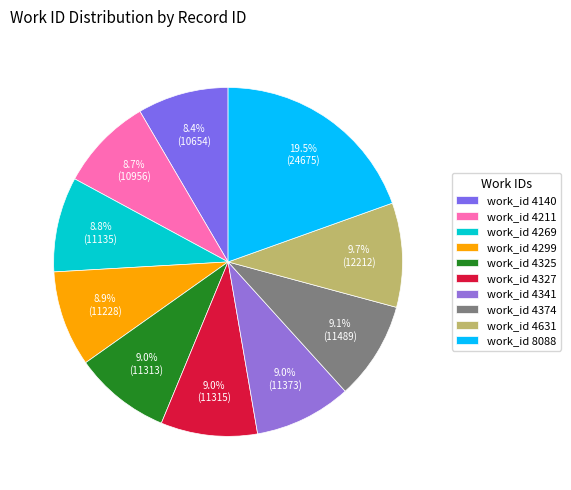

Which slice is the smallest?

4140